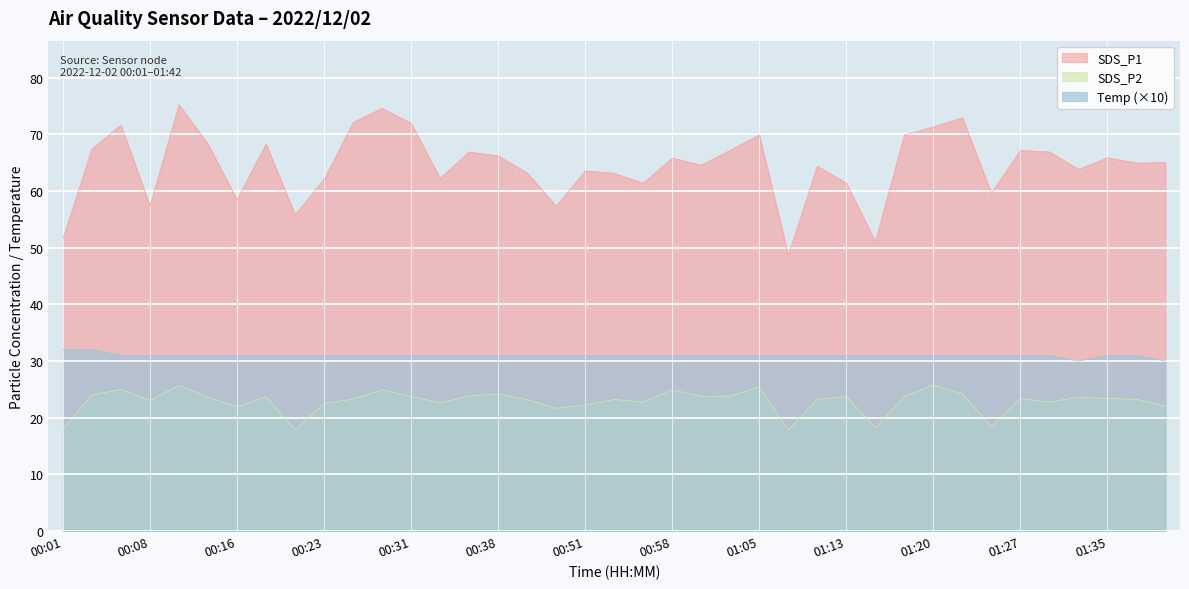

Rank the series by their average value, from highest to lowest.

SDS_P1, Temp (×10), SDS_P2